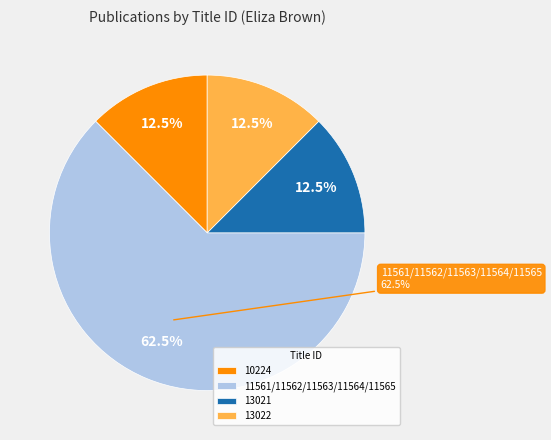

Is it true that 11562 (1830) is 1% of the pie?

False